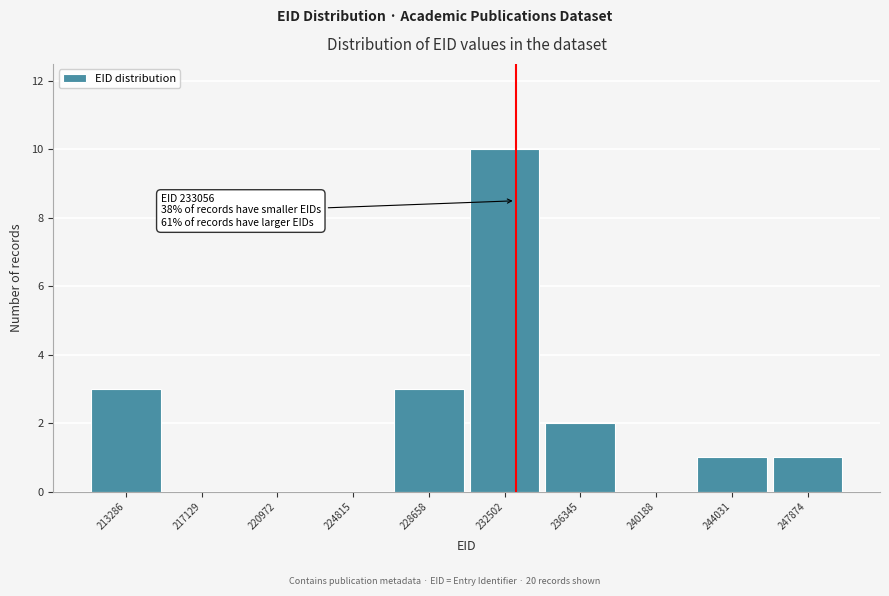

Over which range of the x-axis is the bar tallest?

230500 to 234500